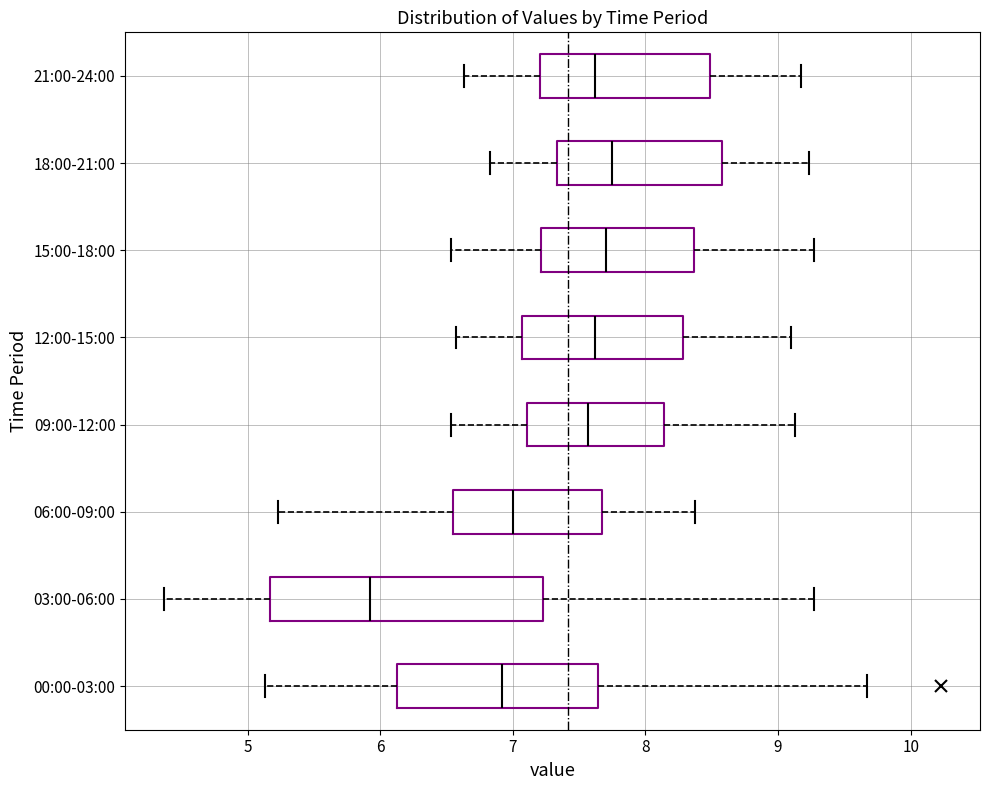

Comparing the boxes themselves (not the whiskers), which one is the widest?

03:00-06:00